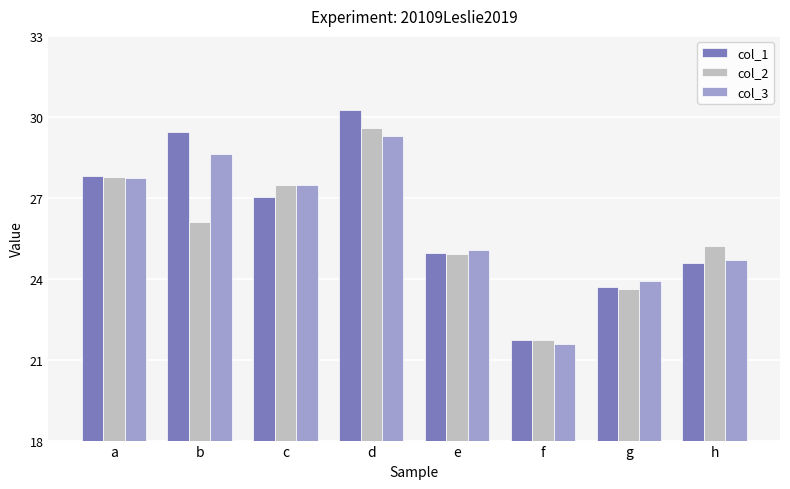

List the labels in order of col_1 value, largest first.

d, b, a, c, e, h, g, f